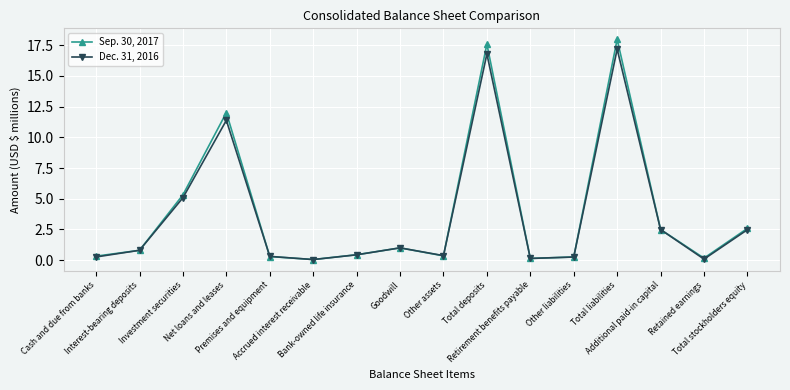

What are all the series names shown in the legend?

Sep. 30, 2017, Dec. 31, 2016